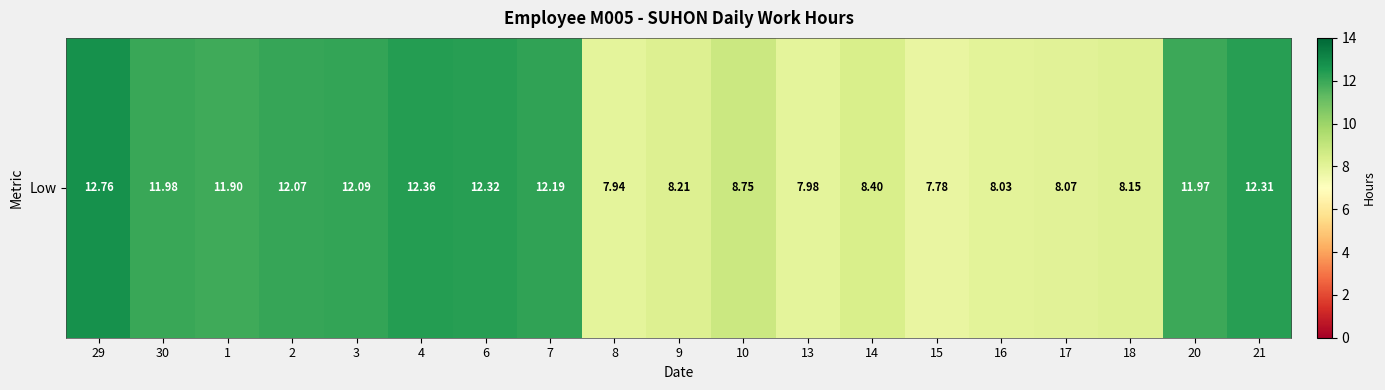

Reading right to left, extract all data points from this chart.

12.3	12.0	8.2	8.1	8.0	7.8	8.4	8.0	8.8	8.2	7.9	12.2	12.3	12.4	12.1	12.1	11.9	12.0	12.8